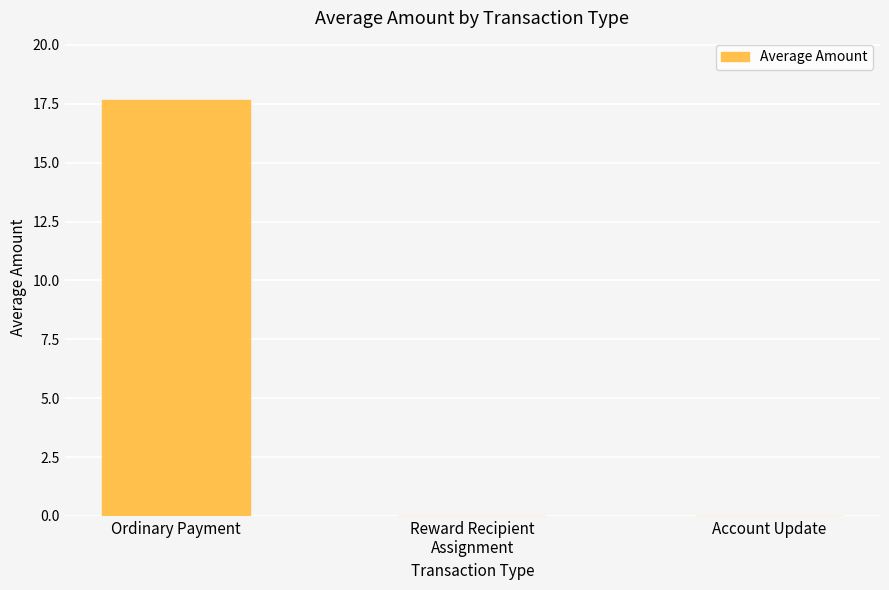

Is it true that the value at Account Update is 0.0?

True